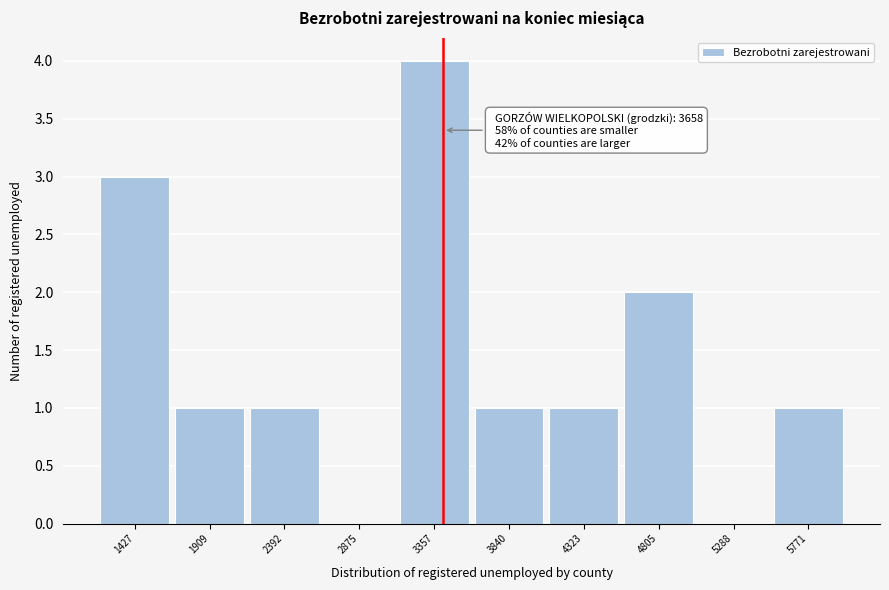

Reading left to right, what are all the values shown in this chart?

1427=3	1909=1	2392=1	2875=0	3357=4	3840=1	4323=1	4805=2	5288=0	5771=1